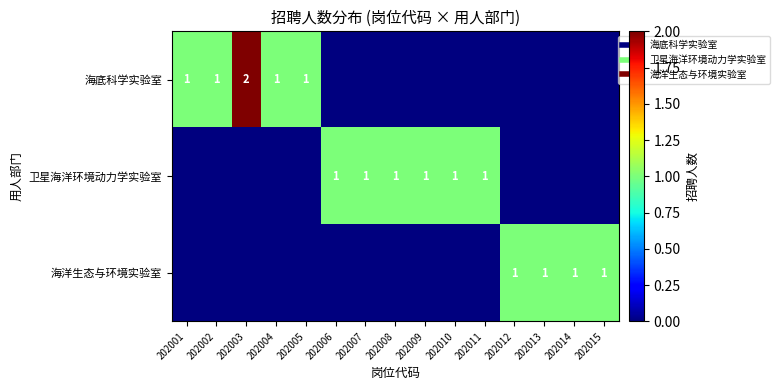

The 海洋生态与环境实验室 series shows 0 at 202007. True or false?

True